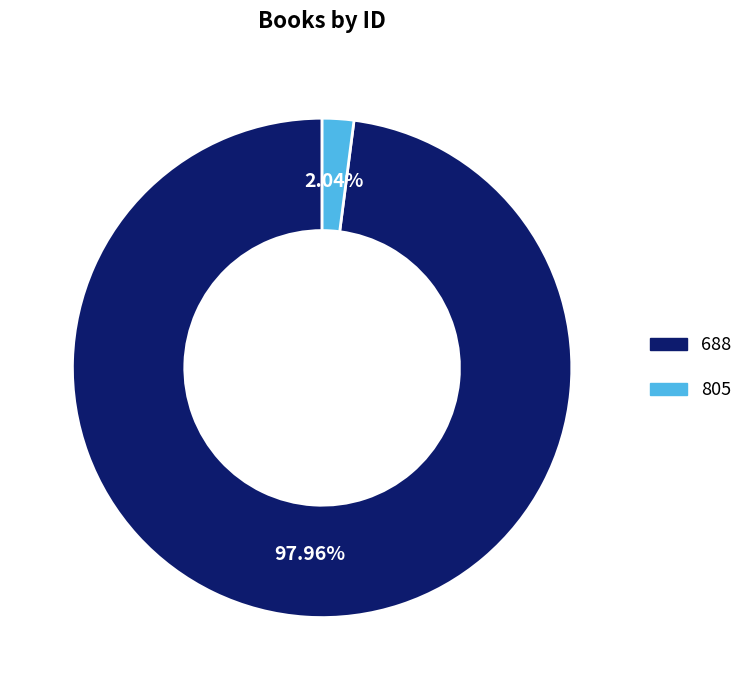

To the nearest percent, what portion does 805 represent?

2%